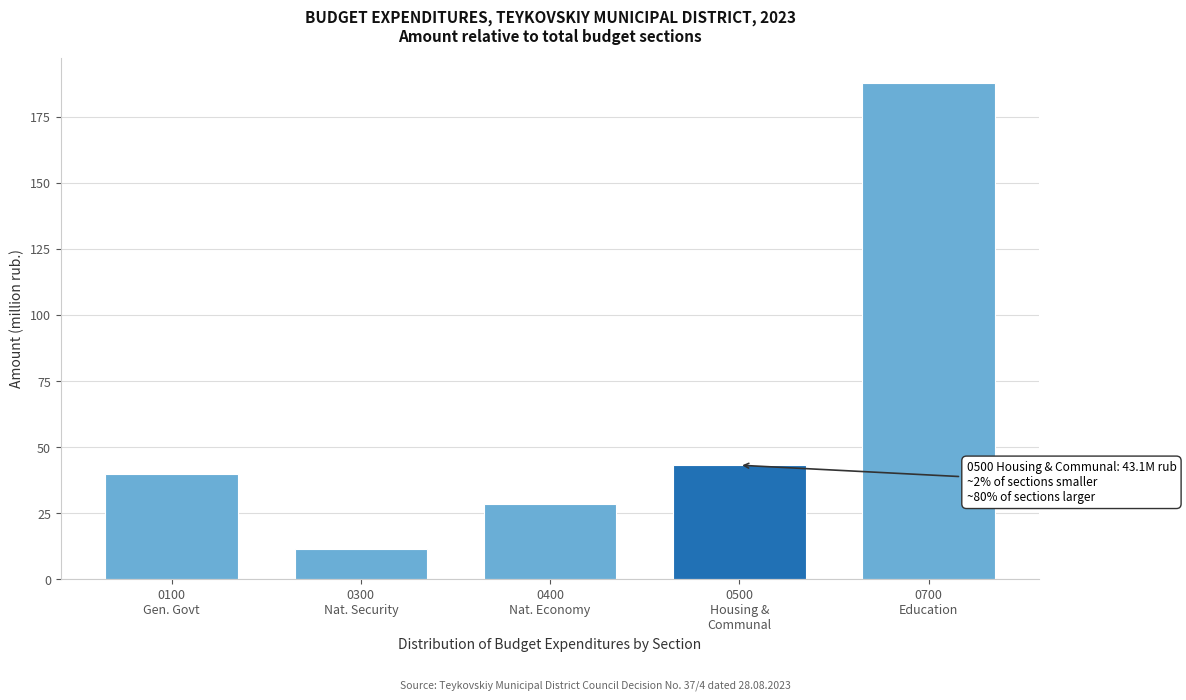

Reading right to left, list all the values displayed in this chart.

187.9	43.1	28.5	11.4	39.9